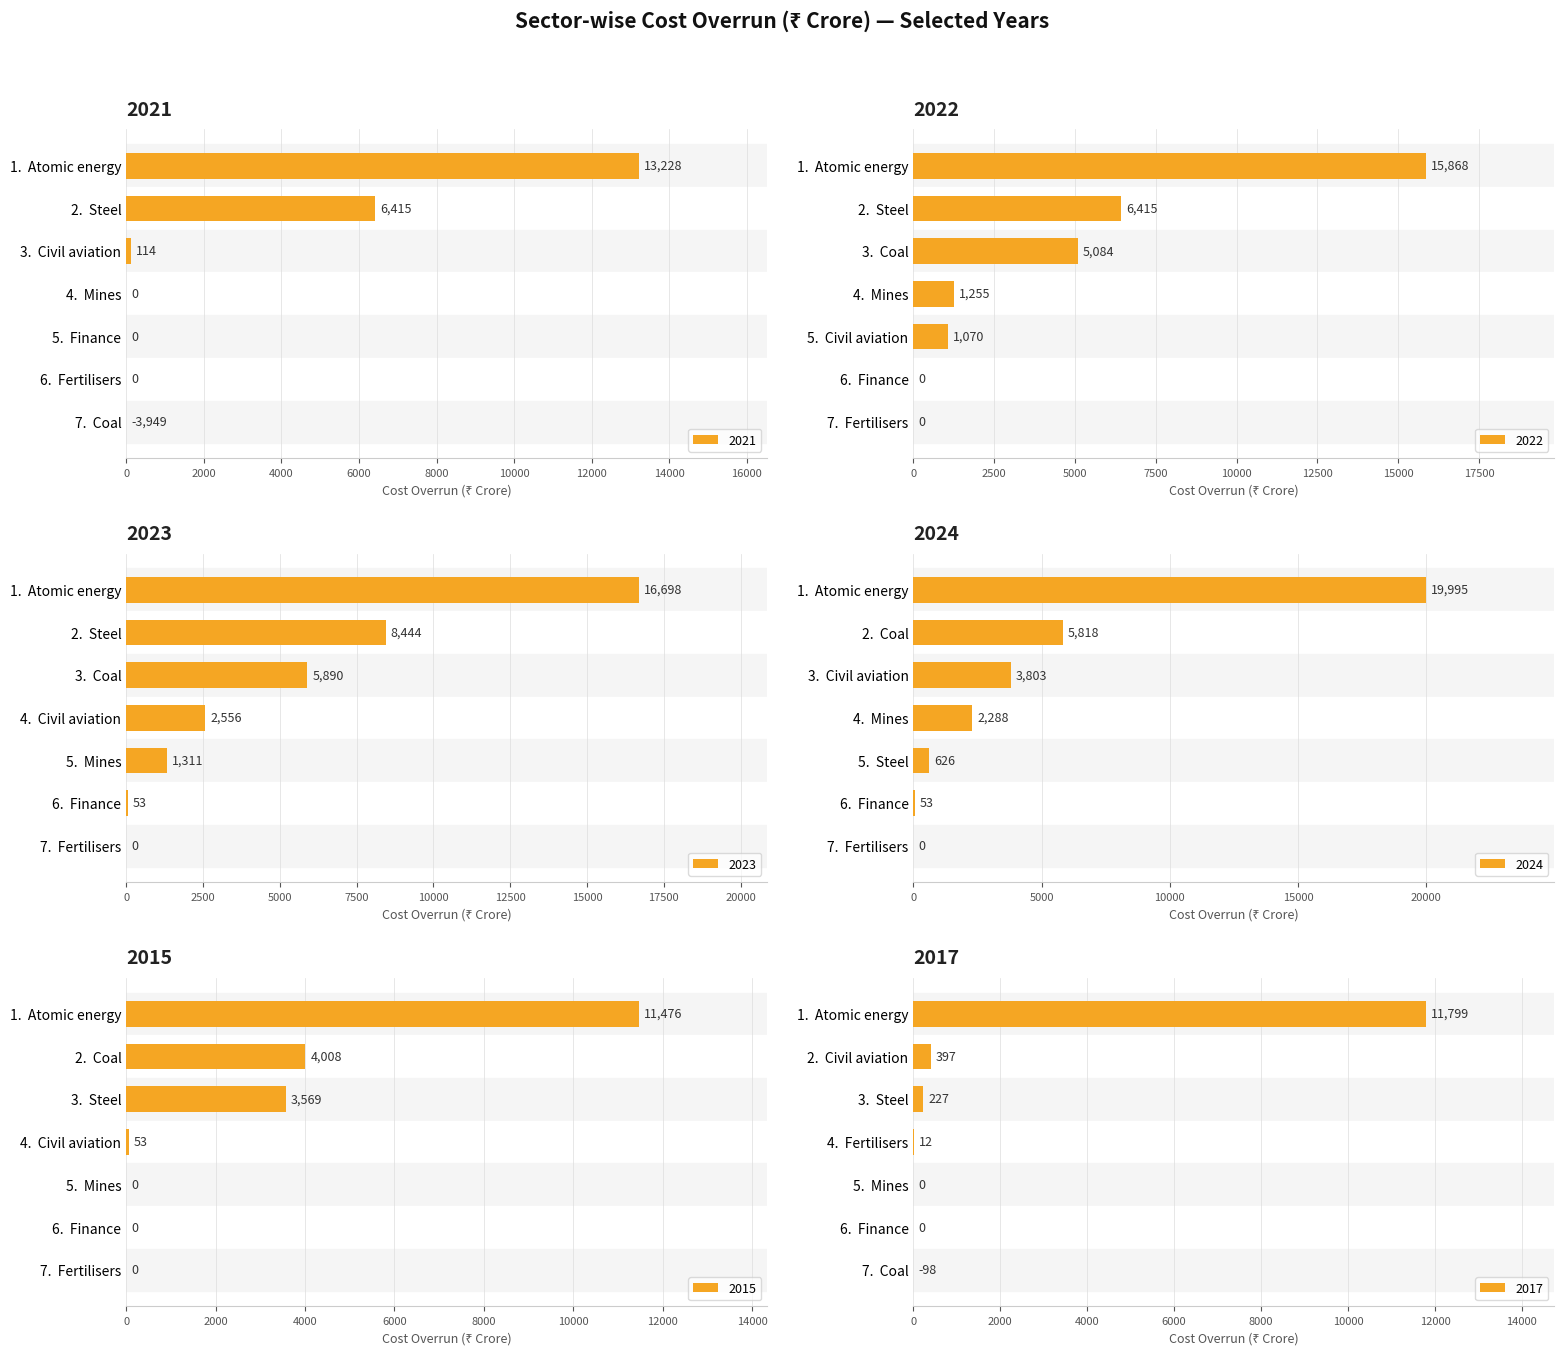

What value does the 2021 series have at 3.  Civil aviation?

114